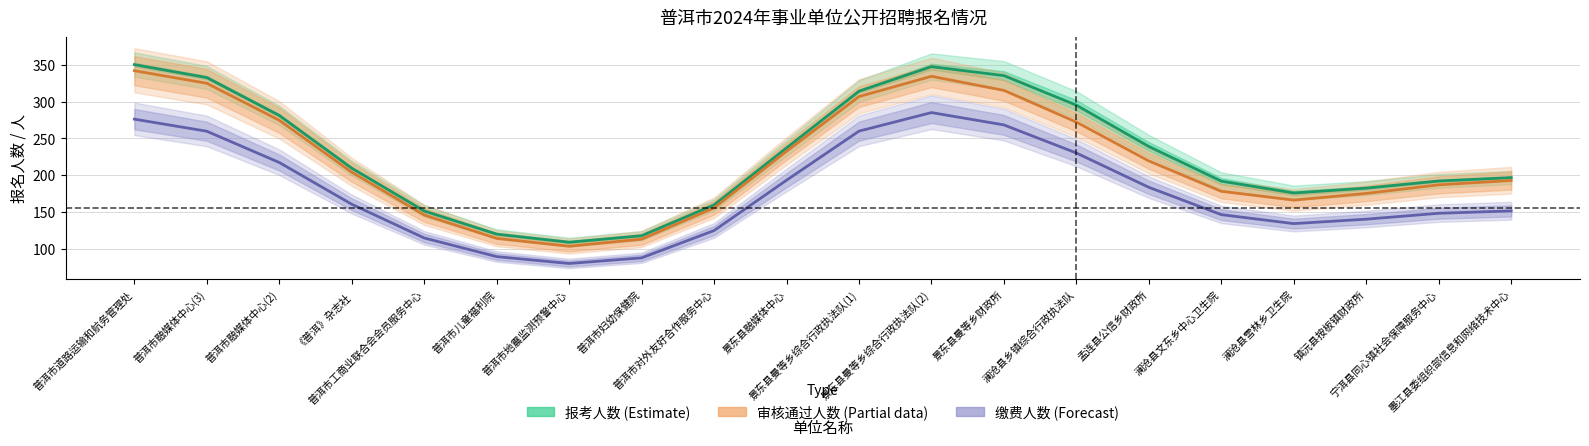

What is the average value of the 缴费人数 series?

178